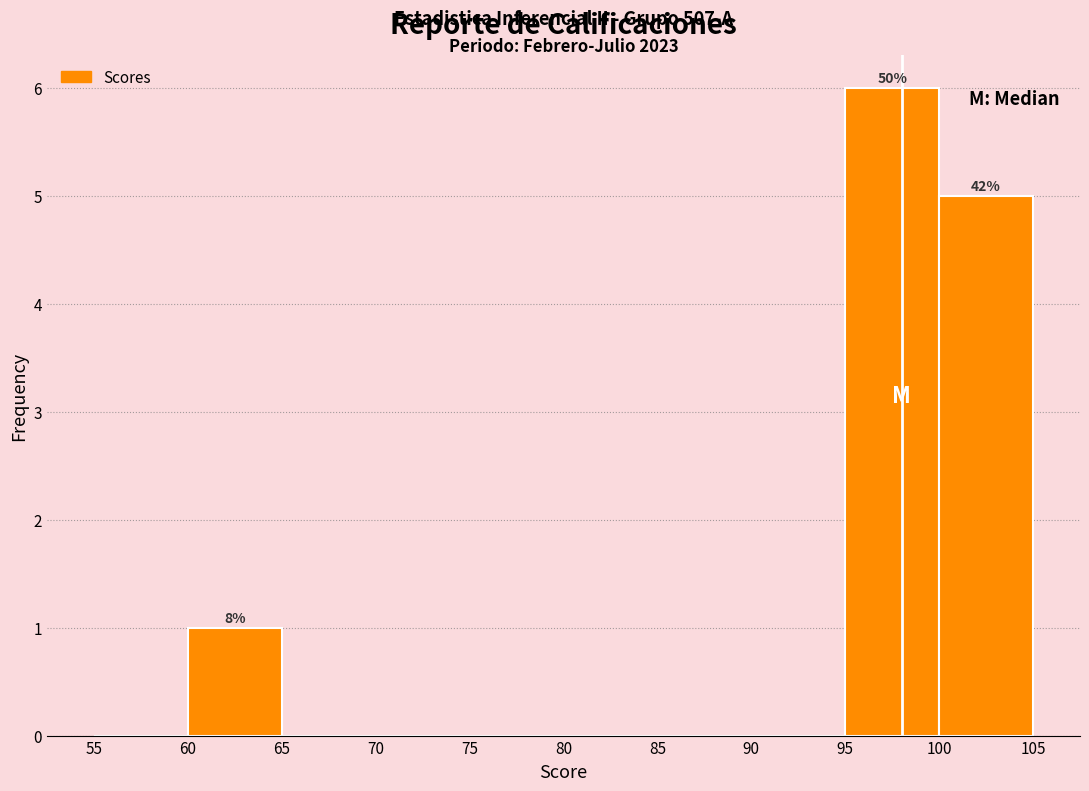

Which range on the x-axis has the tallest bar?

95 to 100